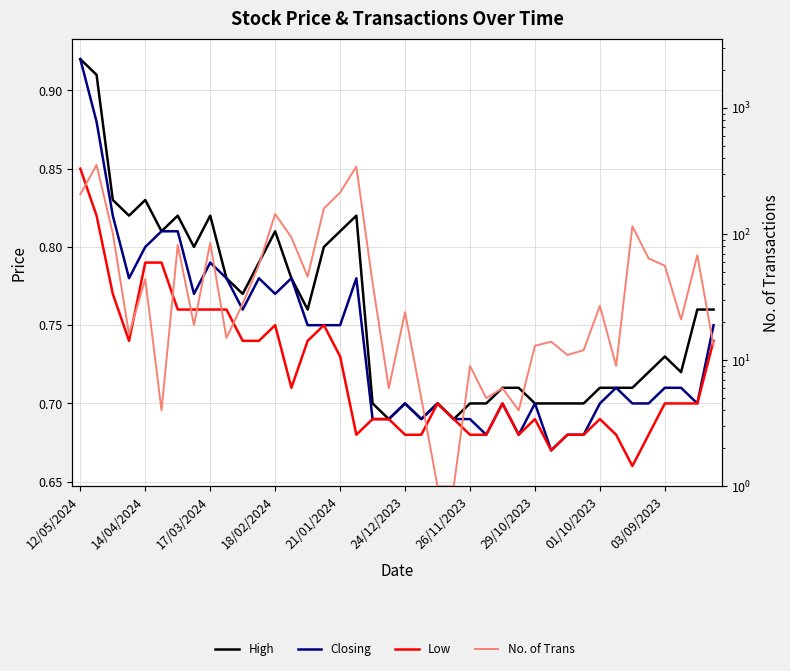

What is the average value of the High series?

0.8